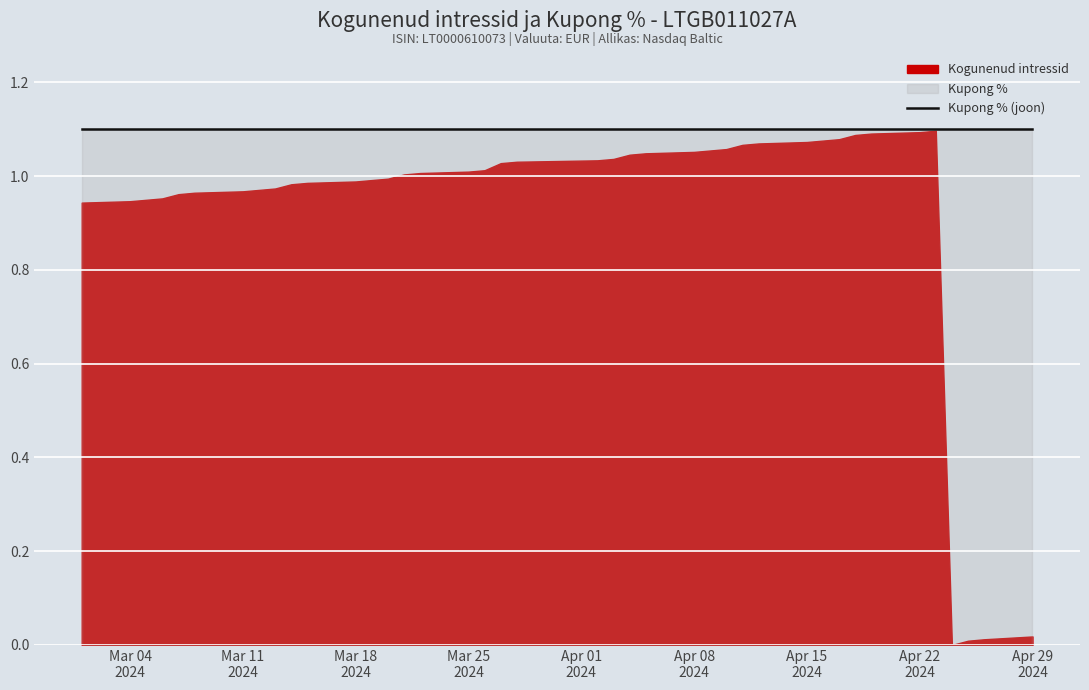

Rank the categories by Kogunenud intressid value from highest to lowest.

2024-04-23, 2024-04-22, 2024-04-19, 2024-04-18, 2024-04-17, 2024-04-16, 2024-04-15, 2024-04-12, 2024-04-11, 2024-04-10, 2024-04-09, 2024-04-08, 2024-04-05, 2024-04-04, 2024-04-03, 2024-04-02, 2024-03-28, 2024-03-27, 2024-03-26, 2024-03-25, 2024-03-22, 2024-03-21, 2024-03-20, 2024-03-19, 2024-03-18, 2024-03-15, 2024-03-14, 2024-03-13, 2024-03-12, 2024-03-11, 2024-03-08, 2024-03-07, 2024-03-06, 2024-03-05, 2024-03-04, 2024-03-01, 2024-04-29, 2024-04-26, 2024-04-25, 2024-04-24